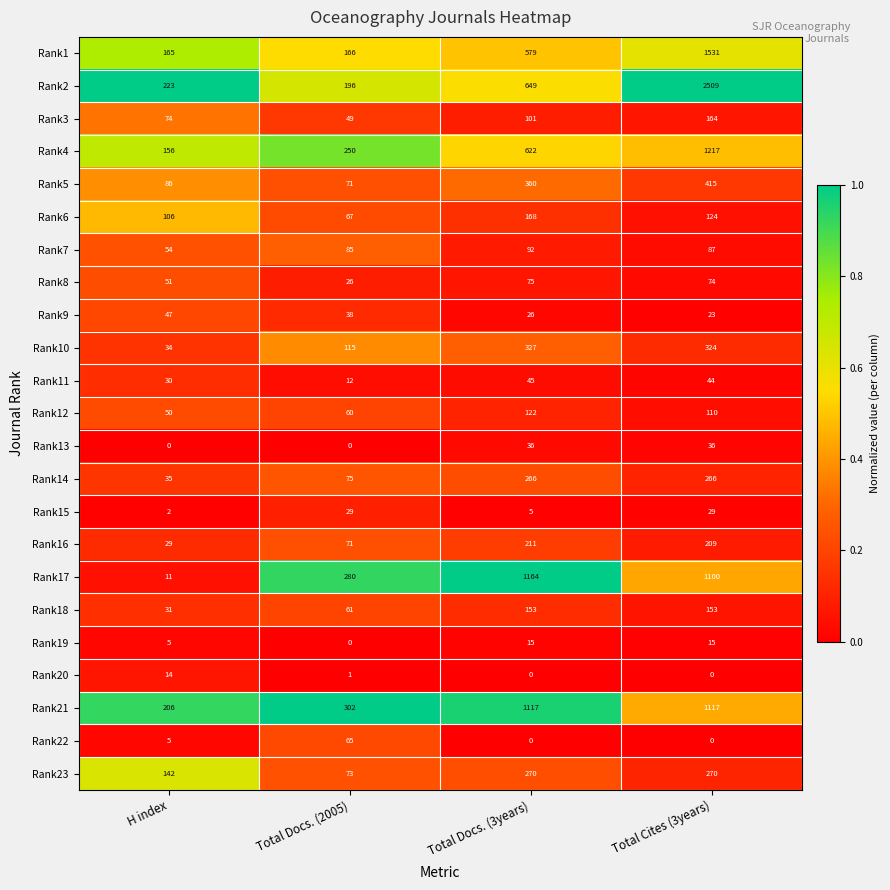

True or false: Rank23 has a value of 25 at Total Docs. (2005).

False